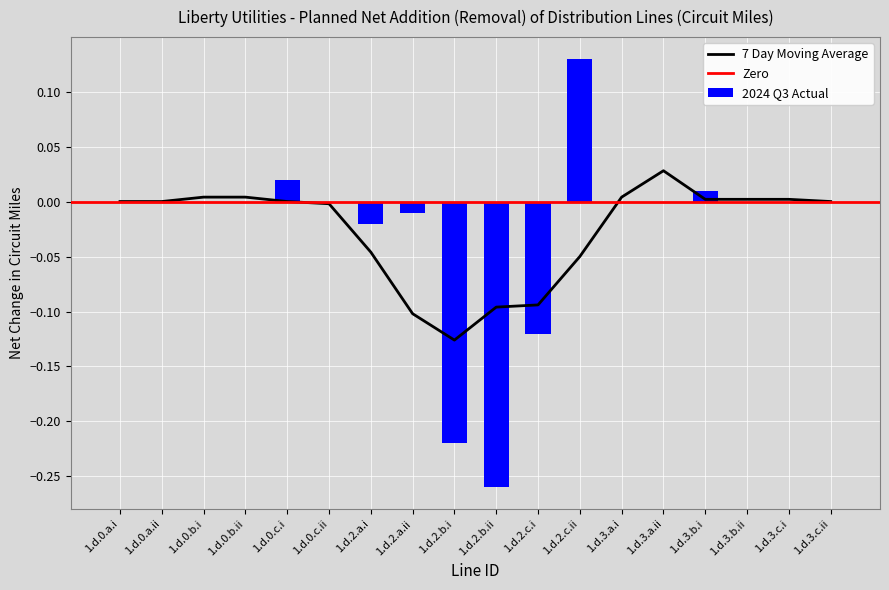

The value at 1.d.2.b.ii is -0.2. True or false?

False